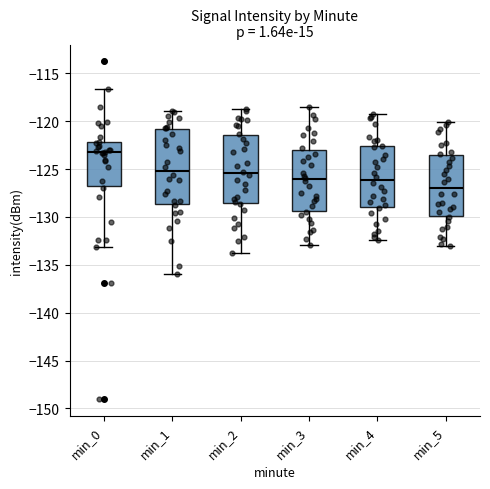

Which box has the lowest median line?

min_5